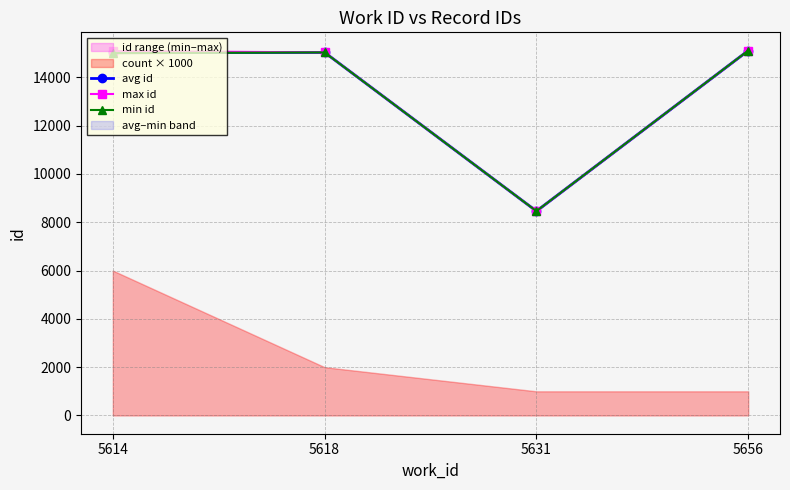

True or false: max id has a value of 15089.0 at 5614.

True